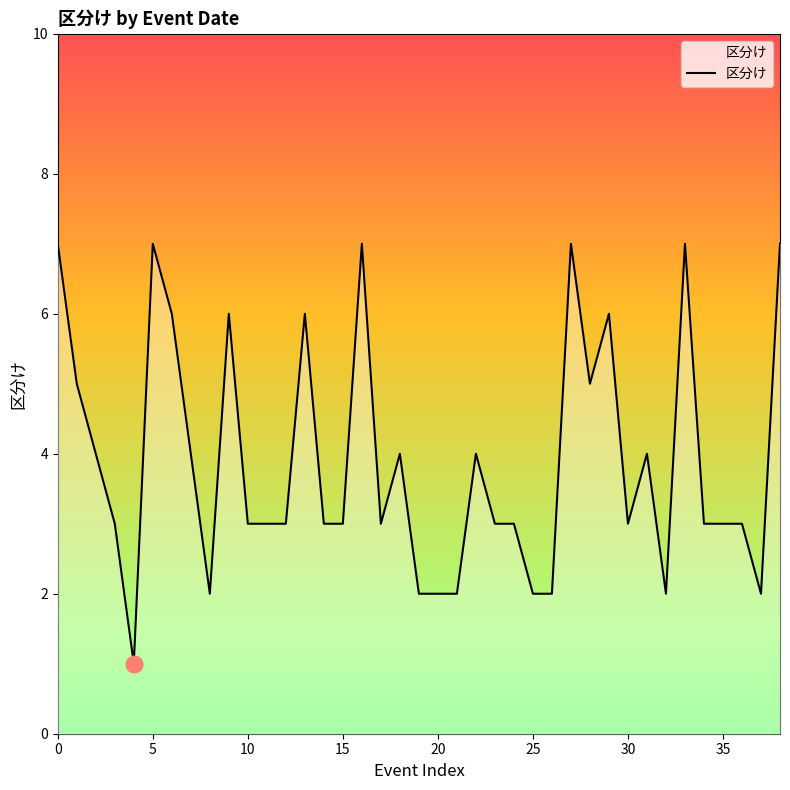

What is the sum of all values?

152